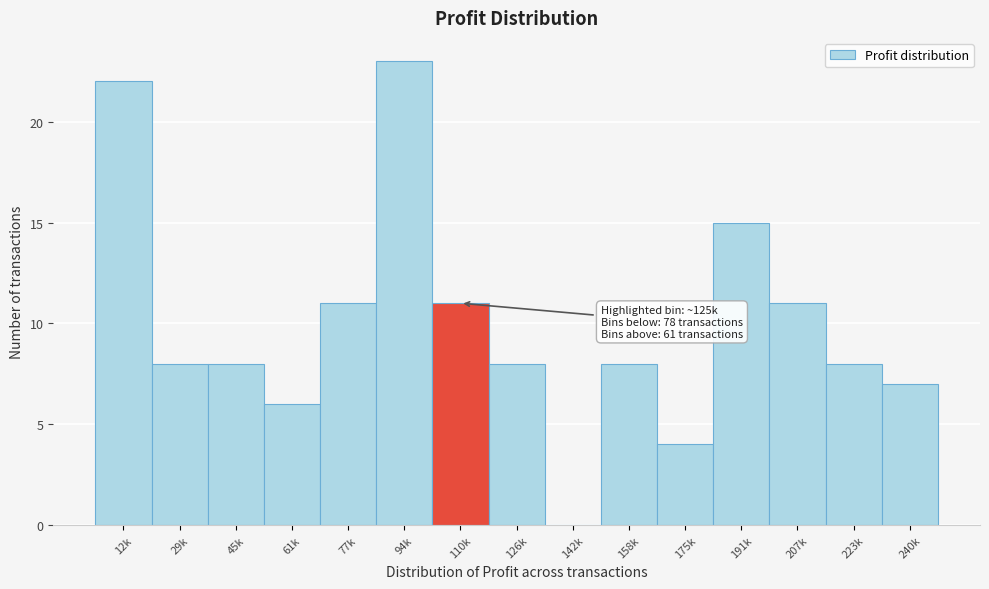

Reading left to right, list all the values displayed in this chart.

12k=22	29k=8	45k=8	61k=6	77k=11	94k=23	110k=11	126k=8	142k=0	158k=8	175k=4	191k=15	207k=11	223k=8	240k=7